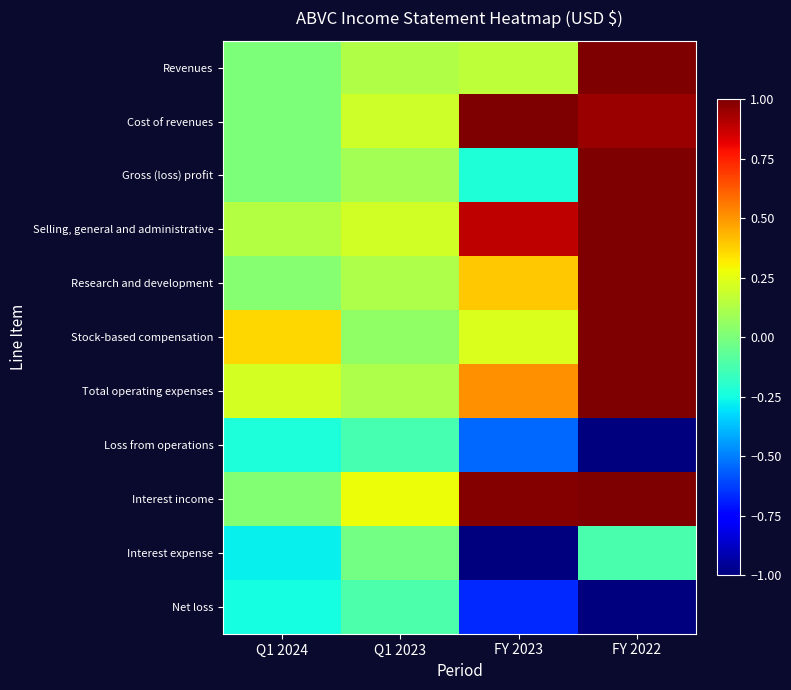

Reading right to left, list all the values displayed in this chart.

Revenues: FY 2022=1.0	FY 2023=0.2	Q1 2023=0.1	Q1 2024=0.0
Cost of revenues: FY 2022=0.9	FY 2023=1.0	Q1 2023=0.2	Q1 2024=0.0
Gross (loss) profit: FY 2022=1.0	FY 2023=-0.2	Q1 2023=0.1	Q1 2024=0.0
Selling, general and administrative: FY 2022=1.0	FY 2023=0.9	Q1 2023=0.2	Q1 2024=0.1
Research and development: FY 2022=1.0	FY 2023=0.4	Q1 2023=0.1	Q1 2024=0.0
Stock-based compensation: FY 2022=1.0	FY 2023=0.2	Q1 2023=0.1	Q1 2024=0.4
Total operating expenses: FY 2022=1.0	FY 2023=0.5	Q1 2023=0.1	Q1 2024=0.2
Loss from operations: FY 2022=-1.0	FY 2023=-0.5	Q1 2023=-0.1	Q1 2024=-0.2
Interest income: FY 2022=1.0	FY 2023=1.0	Q1 2023=0.3	Q1 2024=0.0
Interest expense: FY 2022=-0.1	FY 2023=-1.0	Q1 2023=-0.0	Q1 2024=-0.3
Net loss: FY 2022=-1.0	FY 2023=-0.7	Q1 2023=-0.1	Q1 2024=-0.2